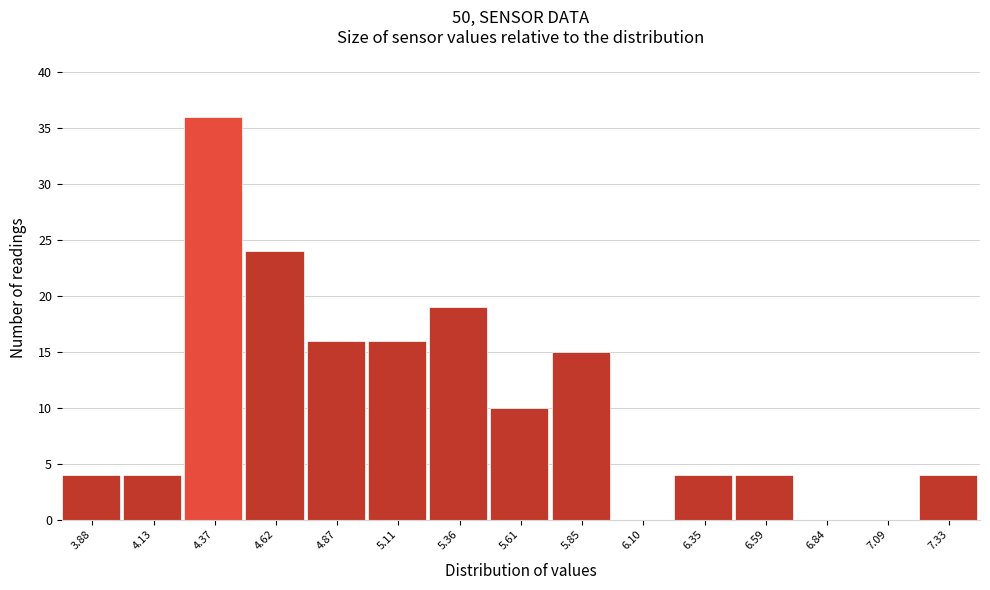

Reading right to left, transcribe all the data shown in this chart.

7.33=4	7.09=0	6.84=0	6.59=4	6.35=4	6.10=0	5.85=15	5.61=10	5.36=19	5.11=16	4.87=16	4.62=24	4.37=36	4.13=4	3.88=4